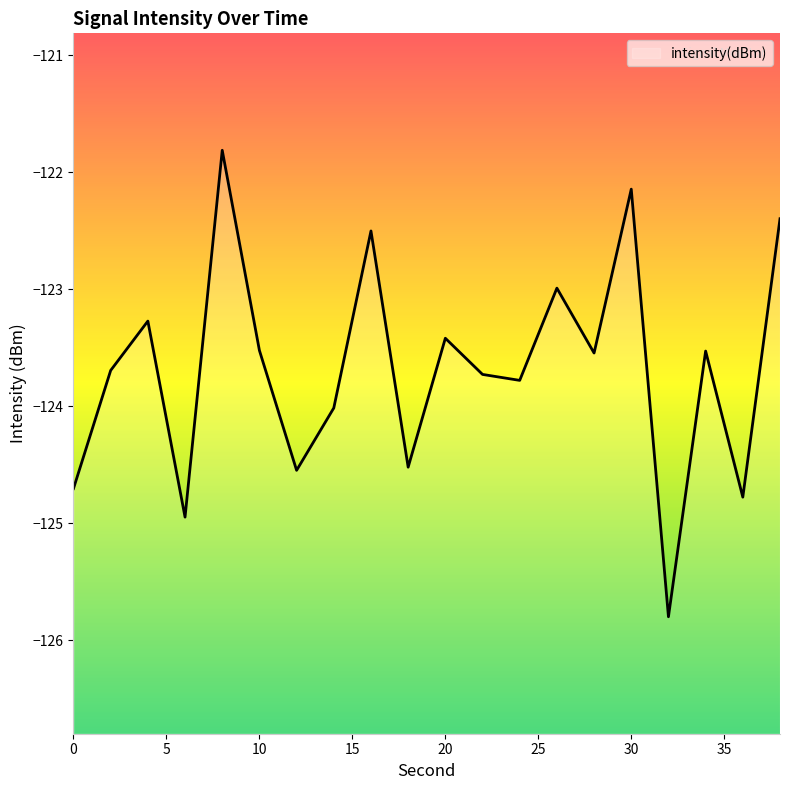

Reading left to right, transcribe all the data shown in this chart.

-124.7	-123.7	-123.3	-124.9	-121.8	-123.5	-124.5	-124.0	-122.5	-124.5	-123.4	-123.7	-123.8	-123.0	-123.5	-122.1	-125.8	-123.5	-124.8	-122.4